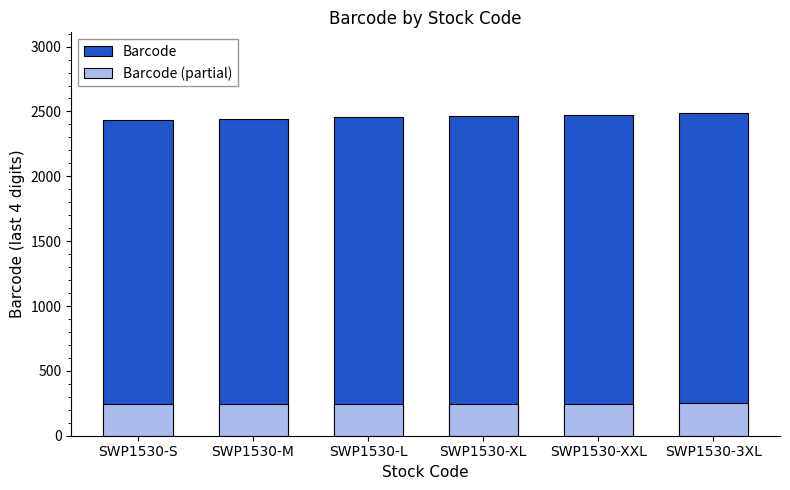

What is the difference between the maximum and second lowest values in the Barcode (partial) series?

4.8